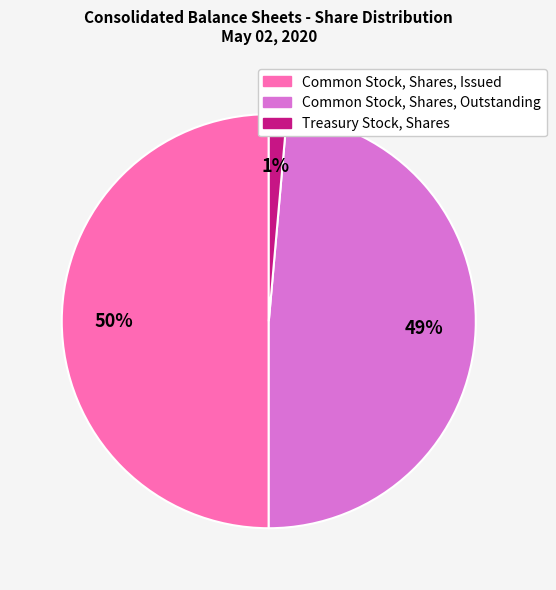

Which slice is the largest?

Common Stock, Shares, Issued